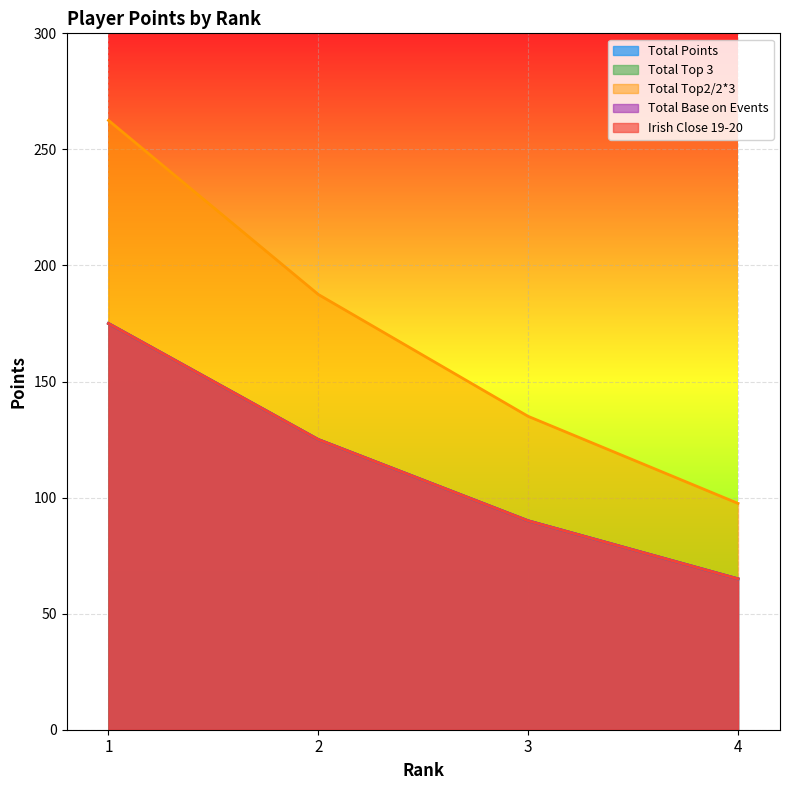

What is the difference between the maximum and second lowest values in the Total Points series?

85.0